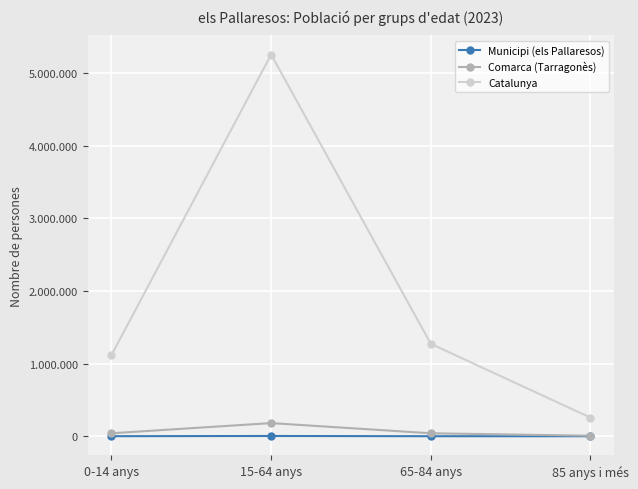

Between 65-84 anys and 85 anys i més, which series saw the biggest shift?

Catalunya